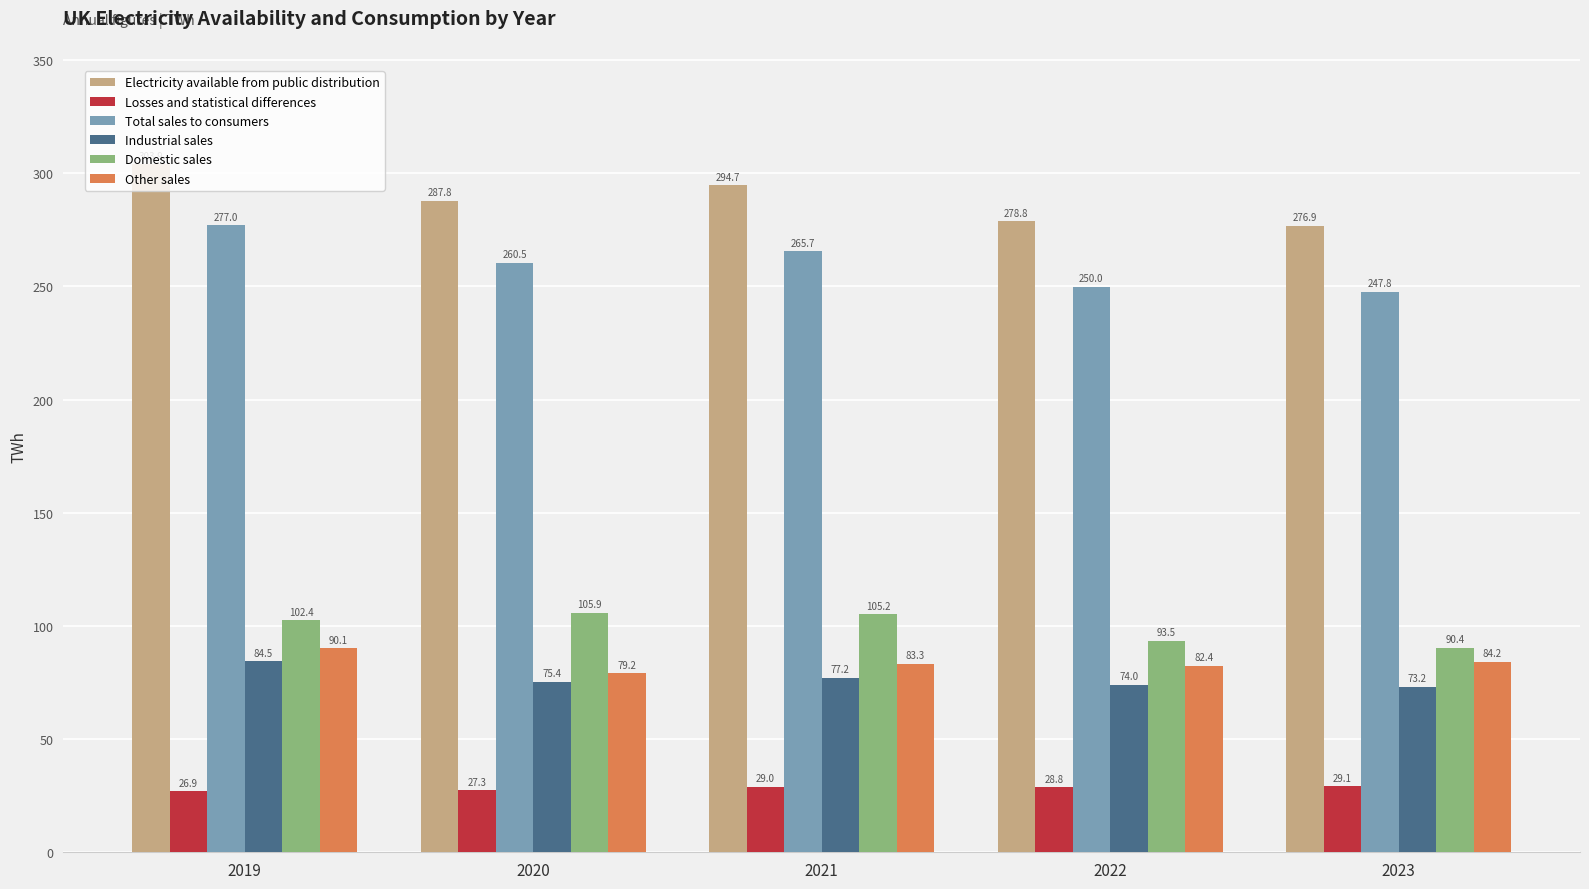

Rank the series by their maximum value, from highest to lowest.

Electricity available from public distribution, Total sales to consumers, Domestic sales, Other sales, Industrial sales, Losses and statistical differences